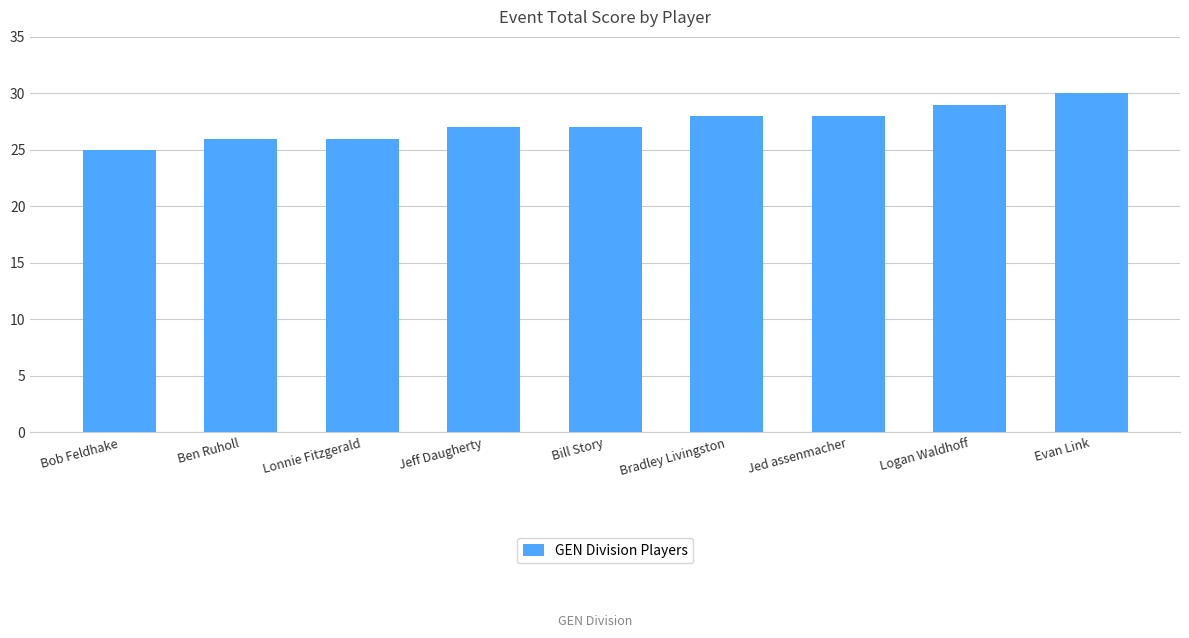

Between Bob Feldhake and Logan Waldhoff, which is larger?

Logan Waldhoff